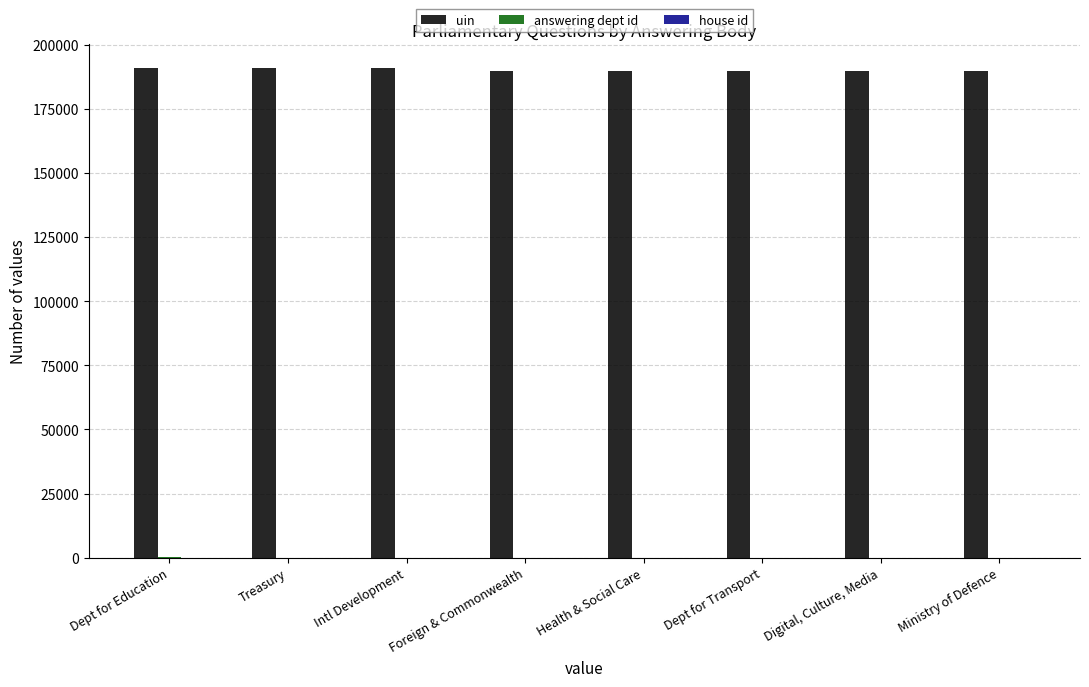

The value of uin at Intl Development is 190759. True or false?

True